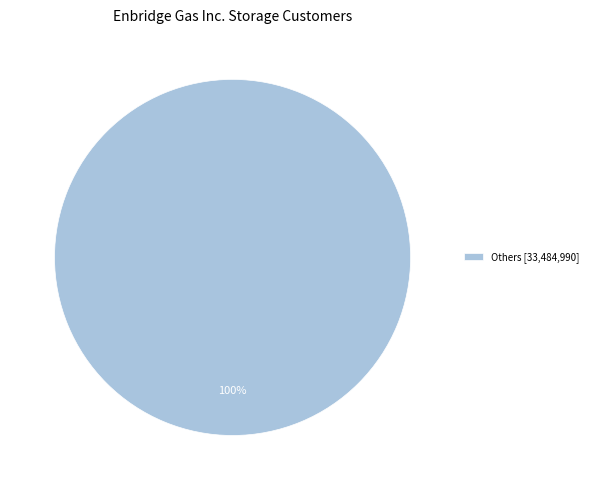

Does Others [33,484,990] represent more than half of the total?

Yes